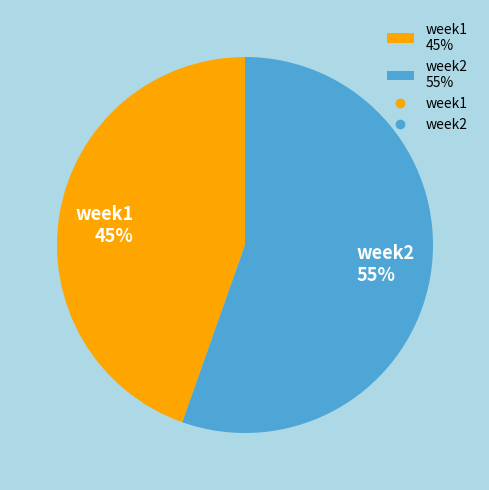

To the nearest percent, what is the combined percentage of week1 45% and week2 55%?

100%